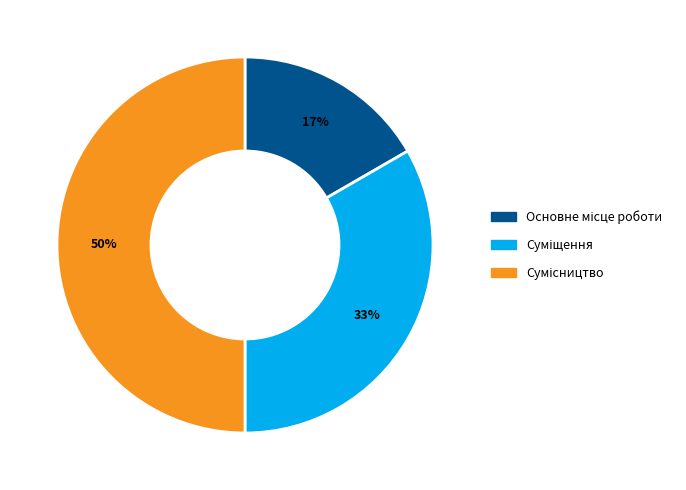

To the nearest percent, what is the average slice percentage?

33%